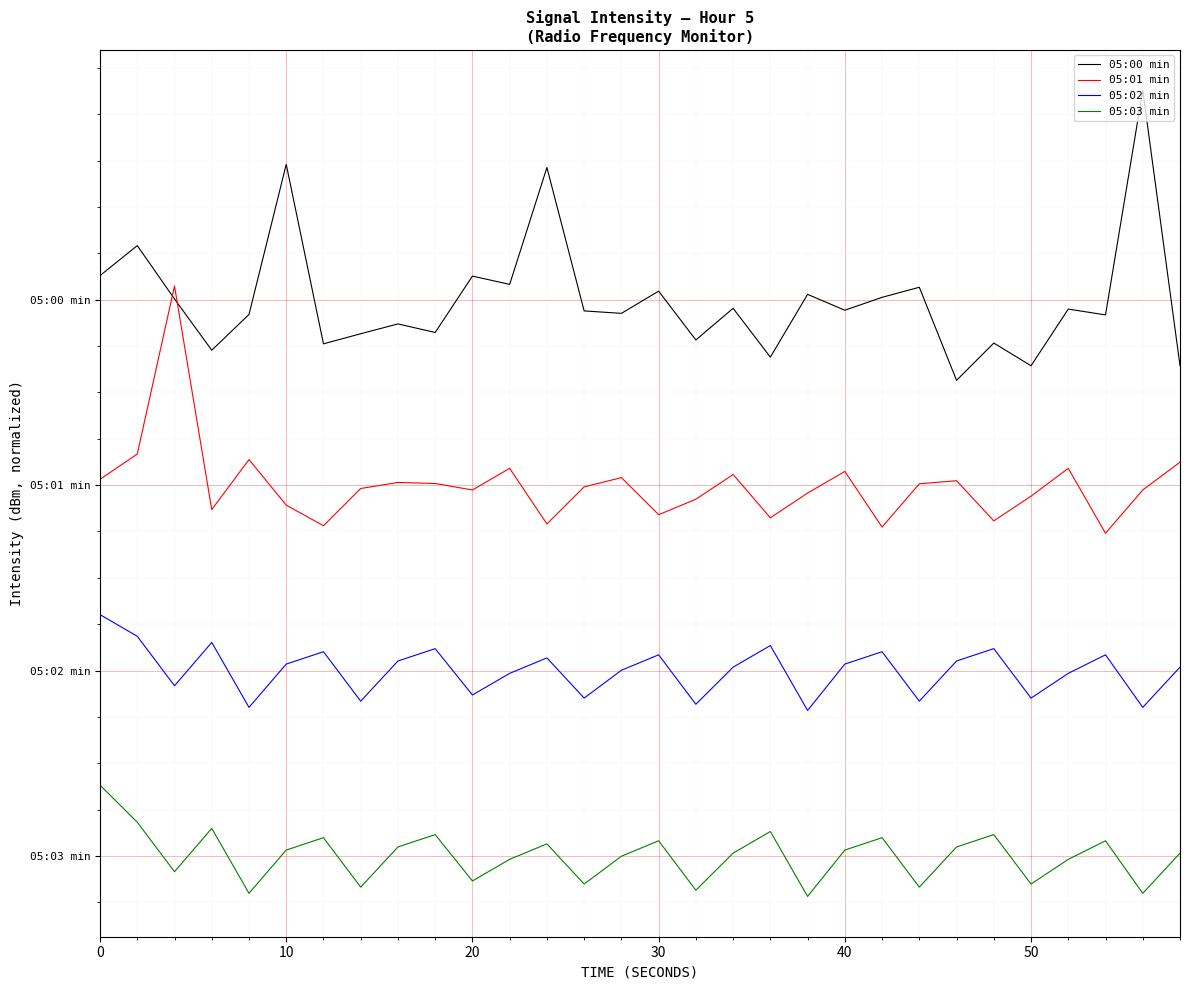

How many interior local peaks does the 05:03 min series have?

9